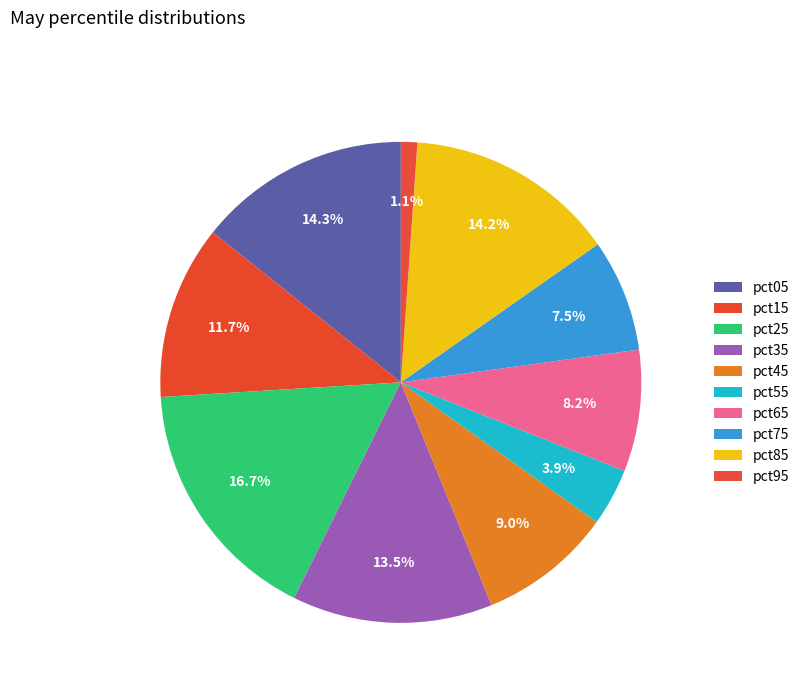

Does any single category account for the majority?

No